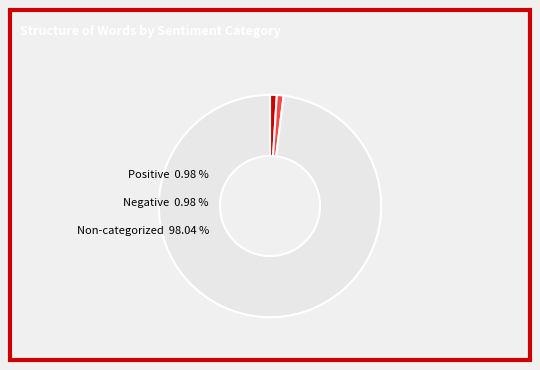

True or false: Words in Sentiment List#2: Negative accounts for 11% of the total.

False